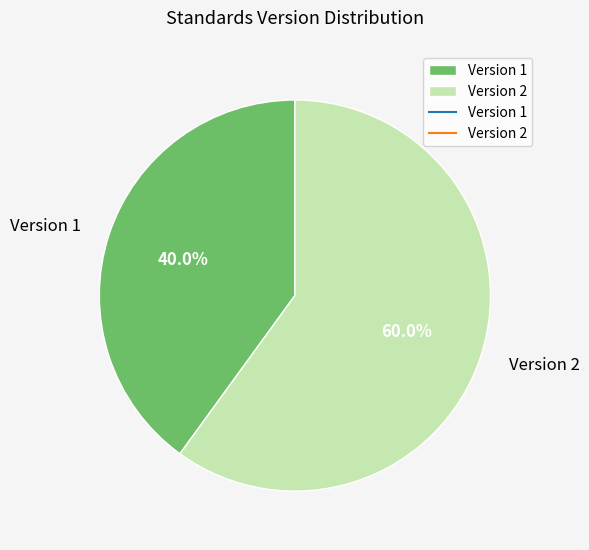

Which category has the smallest portion of the pie?

Version 1